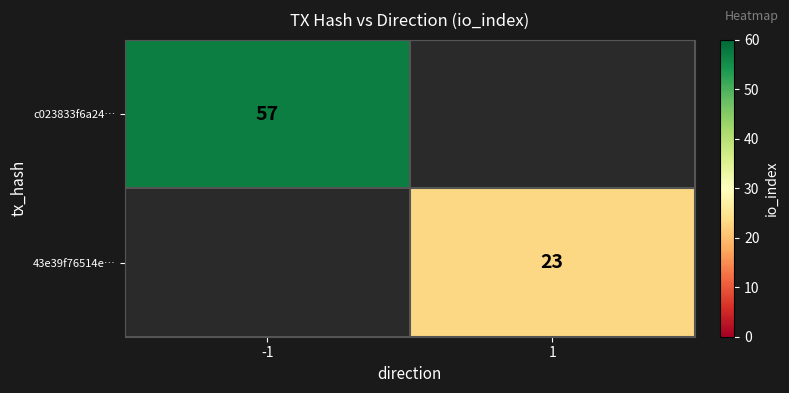

Is the value of 43e39f76514e… at 1 greater than the value of c023833f6a24… at -1?

No